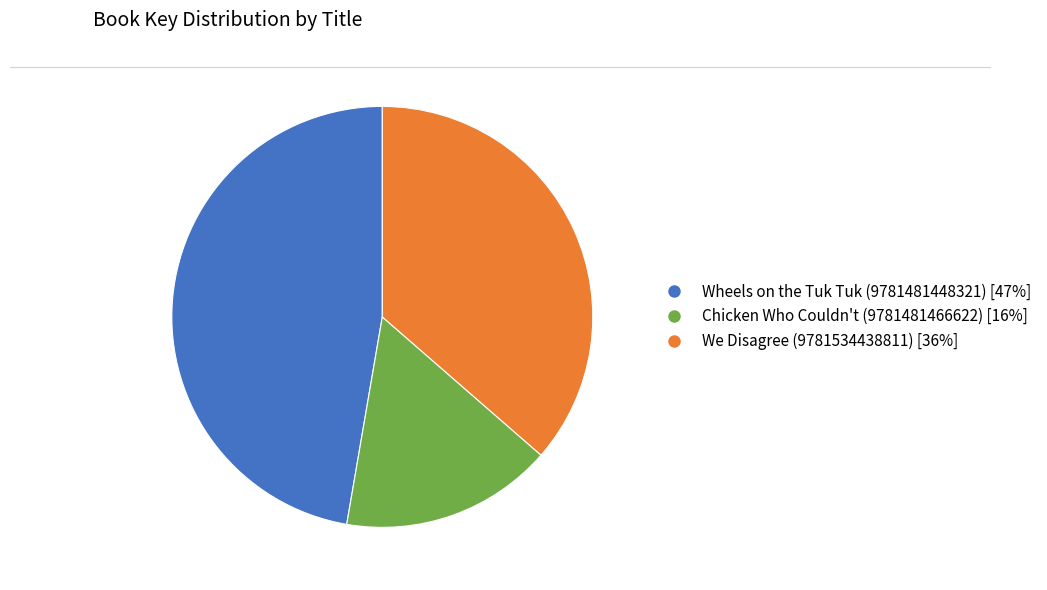

Count the number of slices in the pie.

3